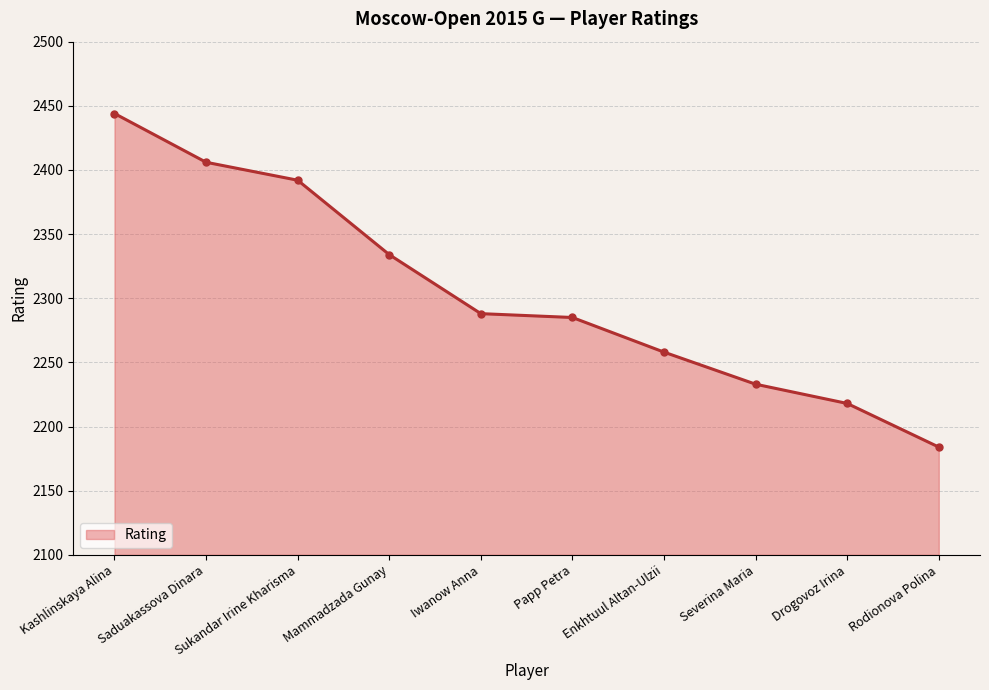

Does the chart have visible grid lines?

Yes